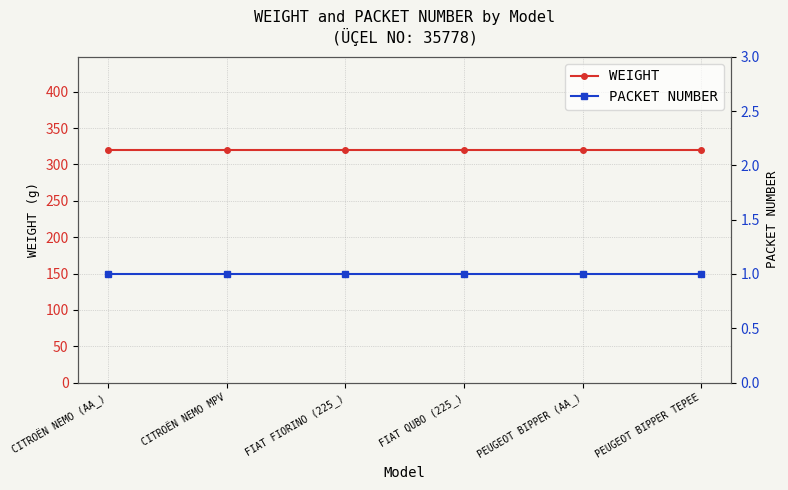

At which category is the sum across all series the highest?

CITROËN NEMO (AA_)